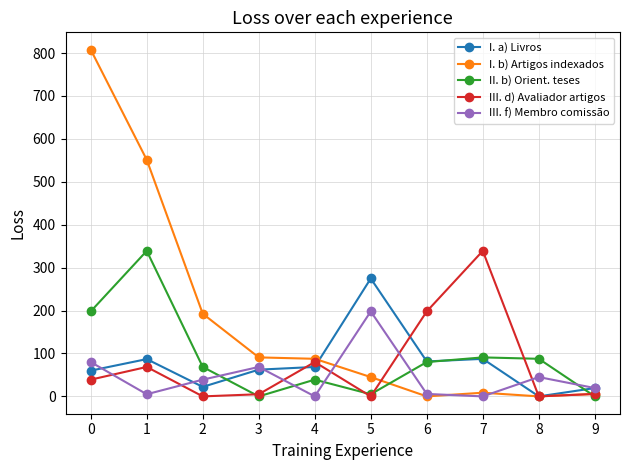

In III. d) Avaliador artigos, how many points are higher than both neighbors (excluding endpoints)?

3